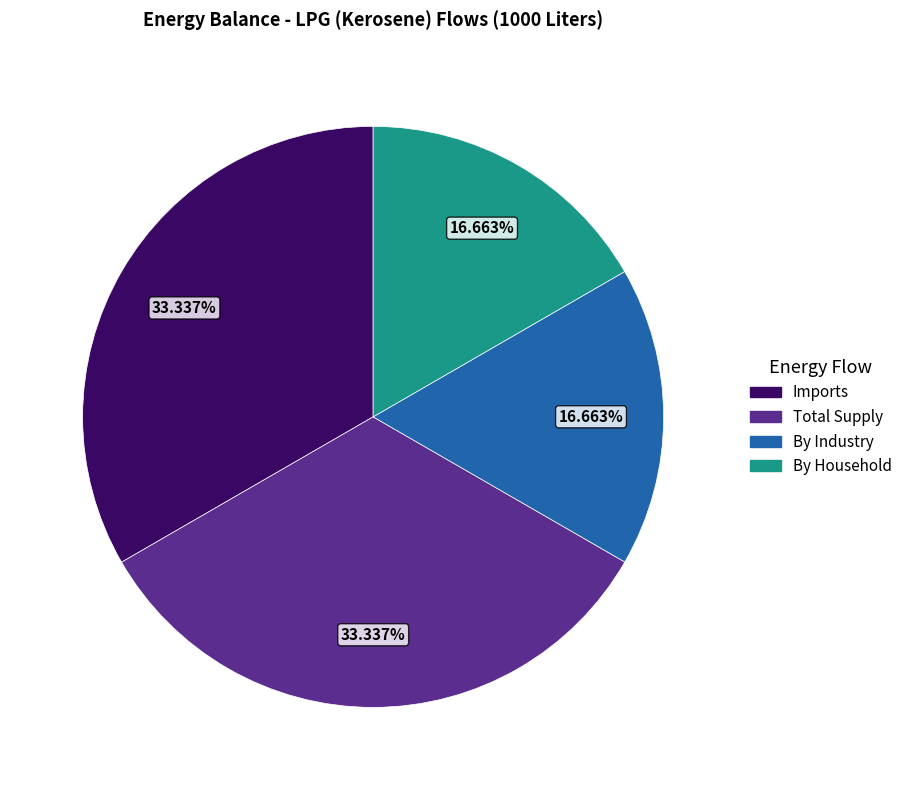

Does any single category account for the majority?

No